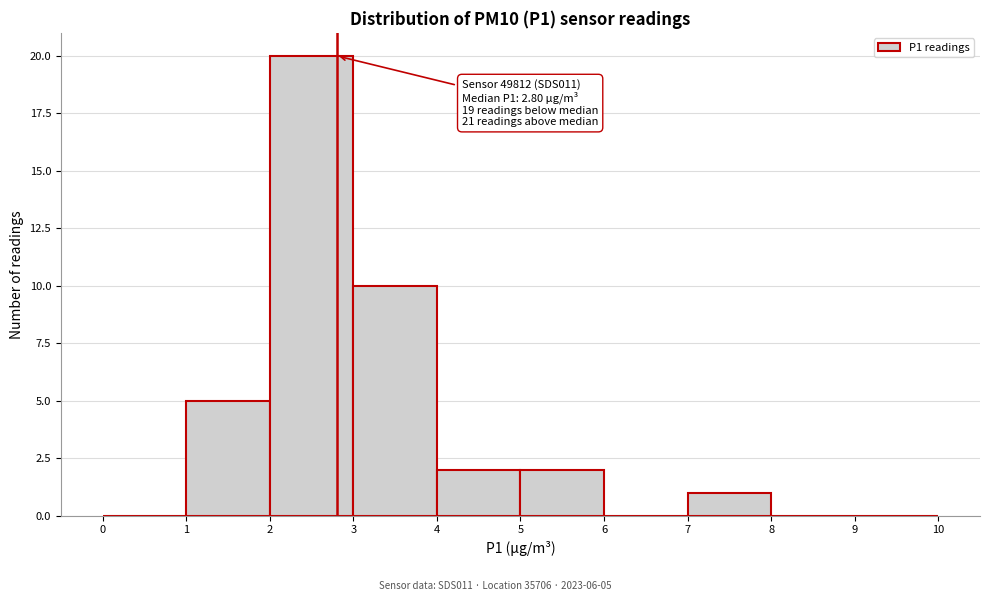

Over which range of the x-axis is the bar tallest?

2 to 3